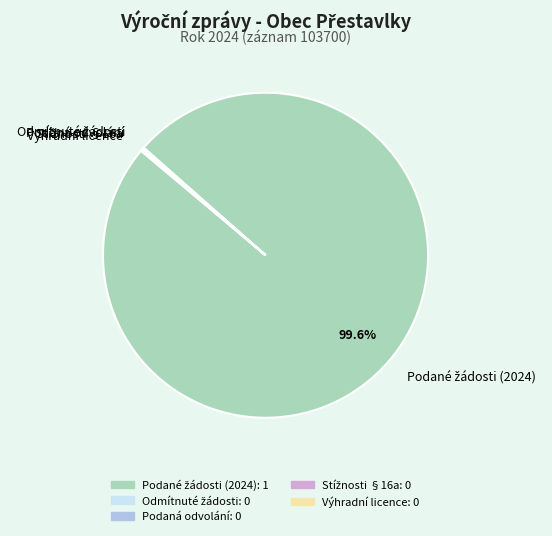

To the nearest percent, what is the average slice percentage?

20%